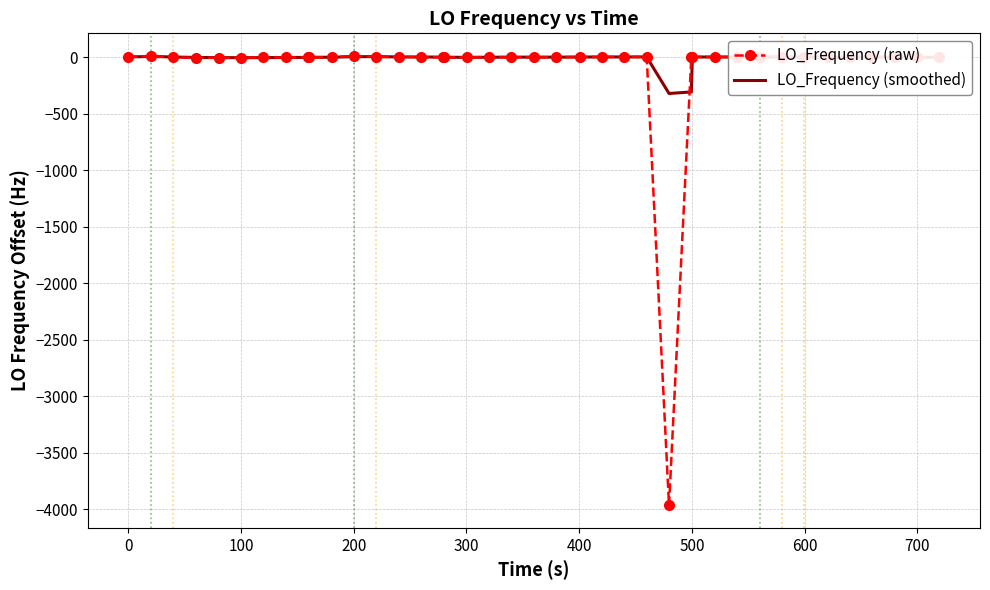

What is the minimum value shown in the chart?

-3966.7